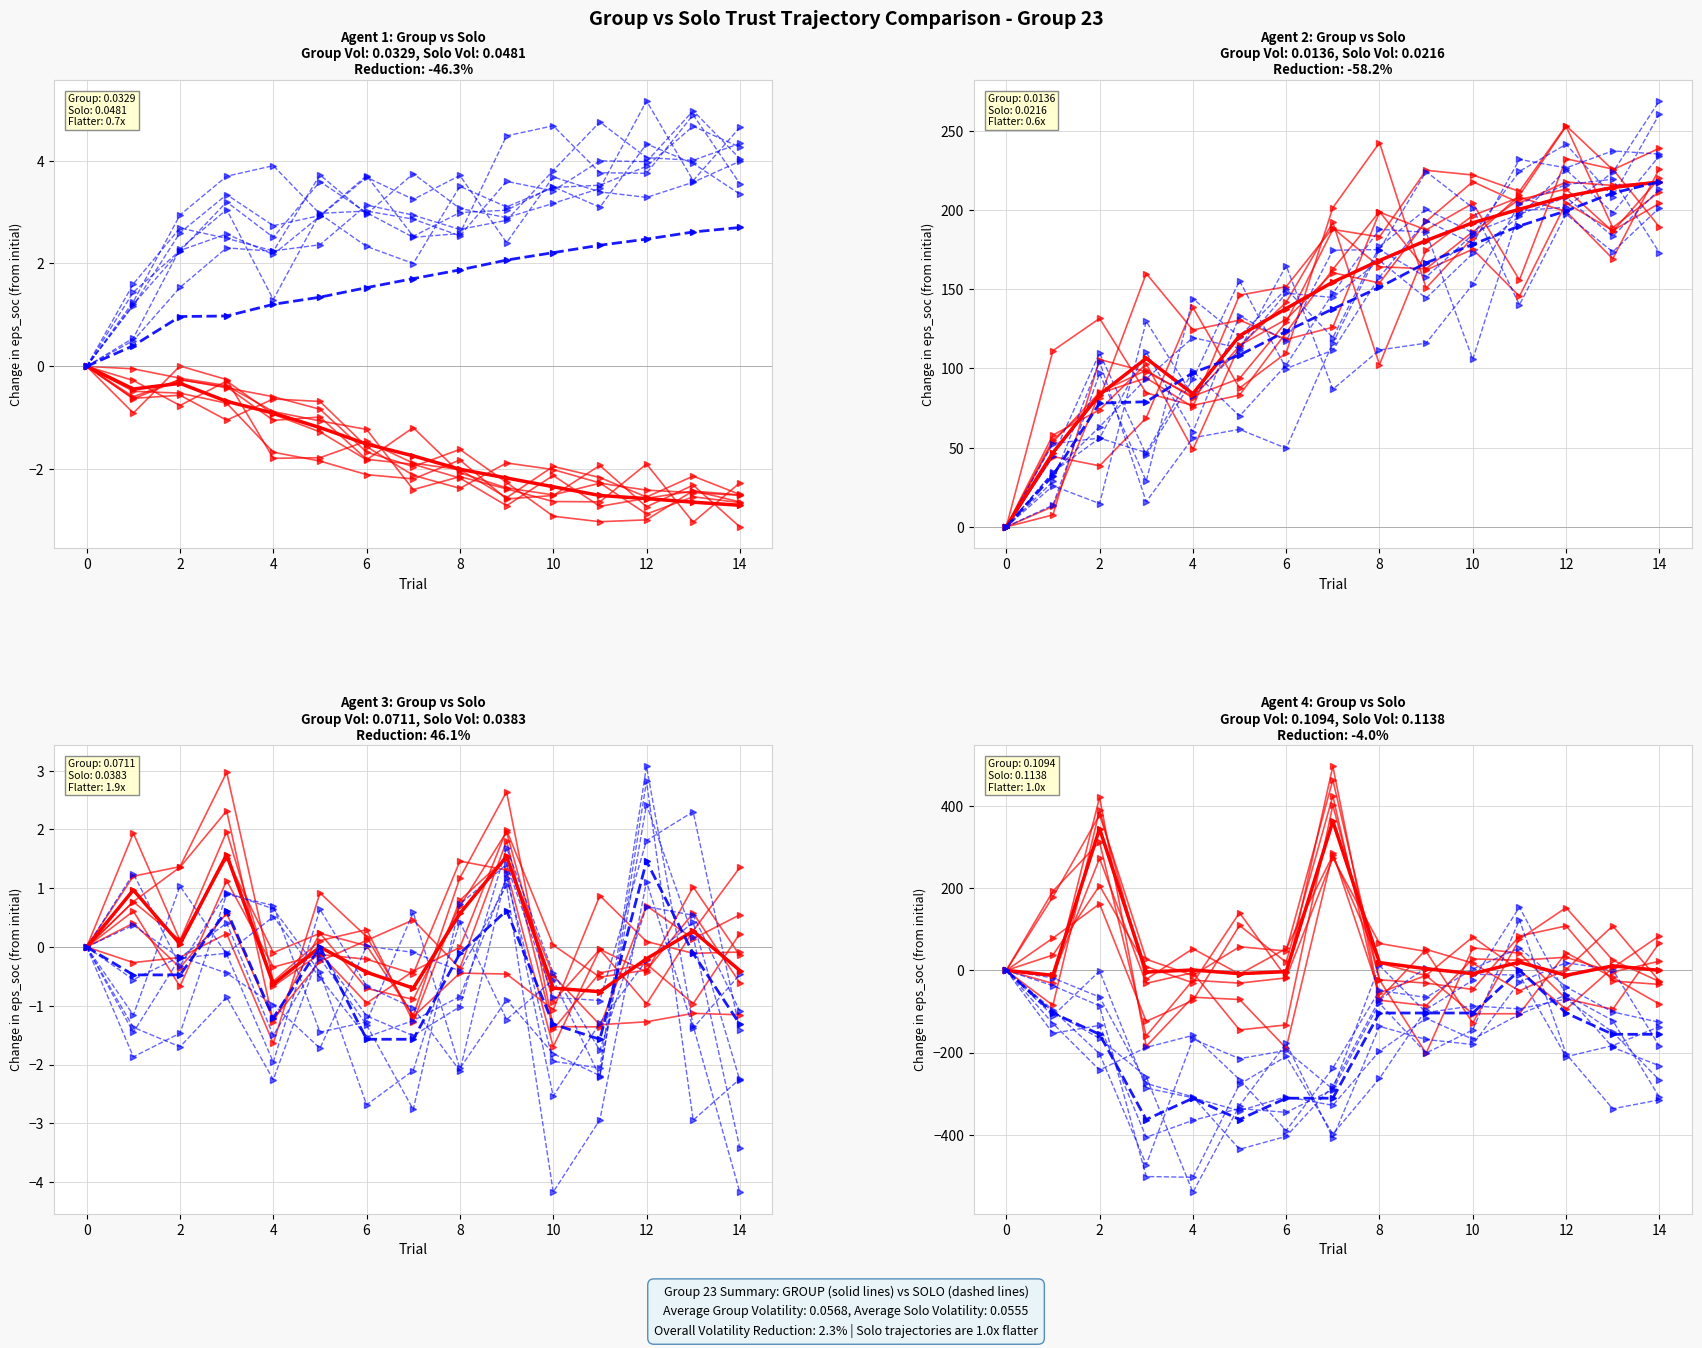

Where is the first local maximum for Solo (Low Volatility)?

6